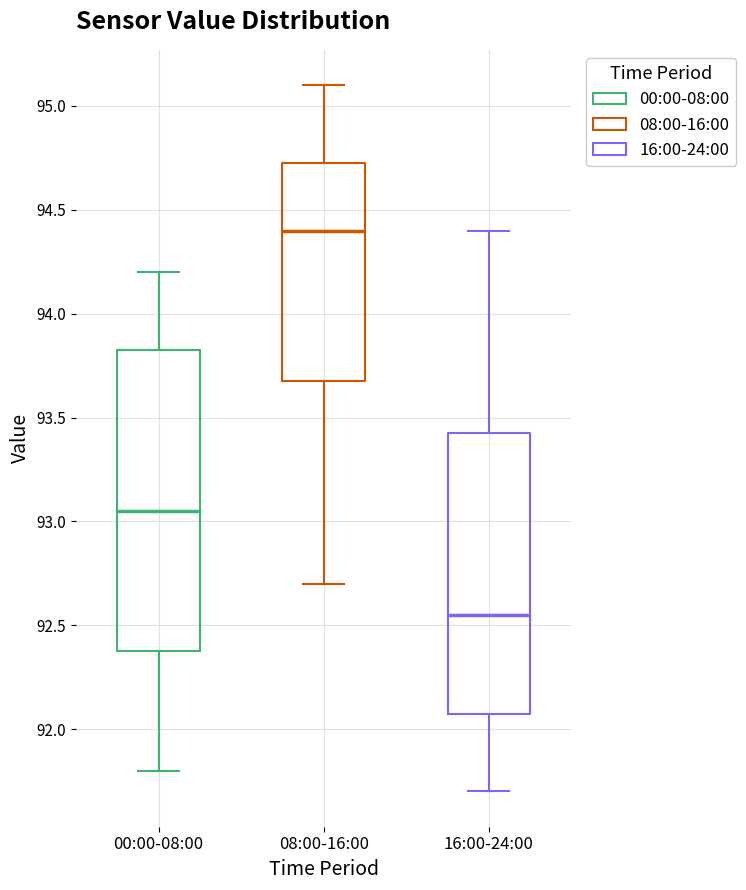

Where does the upper whisker of the box for 16:00-24:00 end on the y-axis? The values are not printed on the chart, so give them approximately, as read against the axis.

94.40